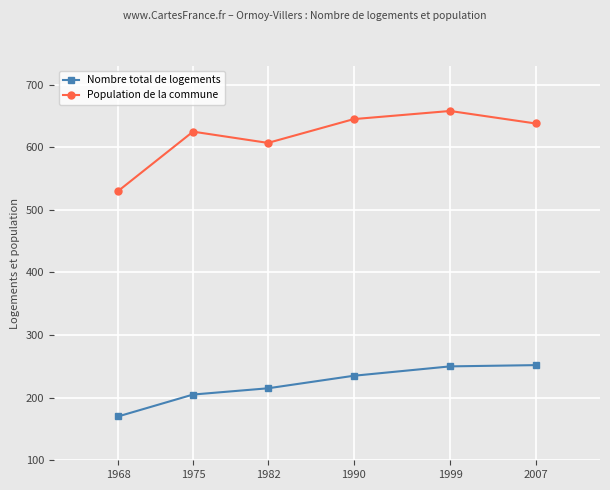

What is the sum of the Population de la commune values at 2007 and 1975?

1263